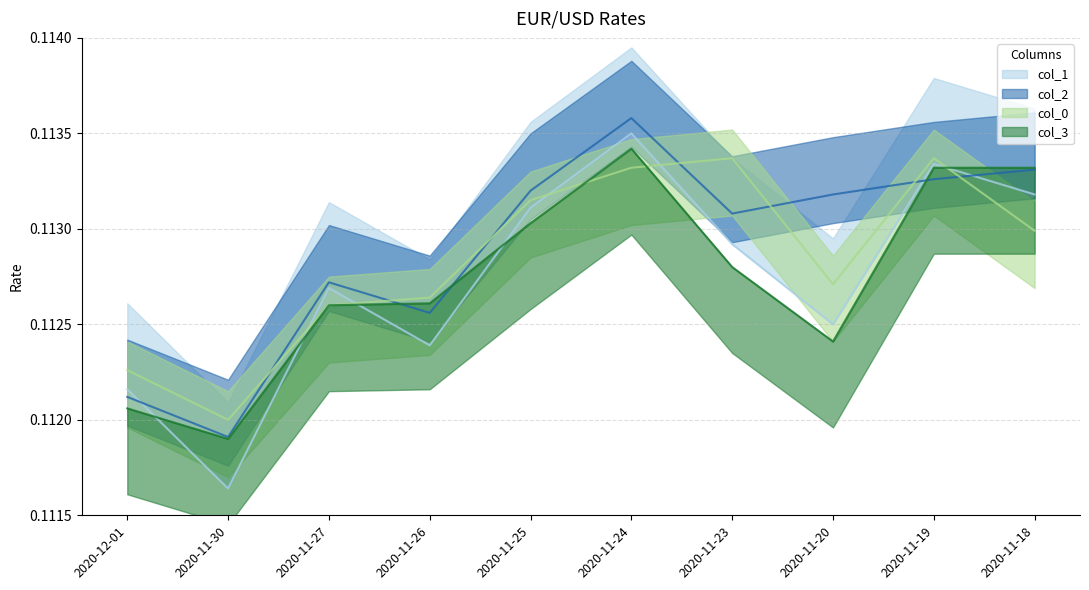

Reading right to left, what are all the values shown in this chart?

col_1: 2020-11-18=0.1	2020-11-19=0.1	2020-11-20=0.1	2020-11-23=0.1	2020-11-24=0.1	2020-11-25=0.1	2020-11-26=0.1	2020-11-27=0.1	2020-11-30=0.1	2020-12-01=0.1
col_2: 2020-11-18=0.1	2020-11-19=0.1	2020-11-20=0.1	2020-11-23=0.1	2020-11-24=0.1	2020-11-25=0.1	2020-11-26=0.1	2020-11-27=0.1	2020-11-30=0.1	2020-12-01=0.1
col_0: 2020-11-18=0.1	2020-11-19=0.1	2020-11-20=0.1	2020-11-23=0.1	2020-11-24=0.1	2020-11-25=0.1	2020-11-26=0.1	2020-11-27=0.1	2020-11-30=0.1	2020-12-01=0.1
col_3: 2020-11-18=0.1	2020-11-19=0.1	2020-11-20=0.1	2020-11-23=0.1	2020-11-24=0.1	2020-11-25=0.1	2020-11-26=0.1	2020-11-27=0.1	2020-11-30=0.1	2020-12-01=0.1